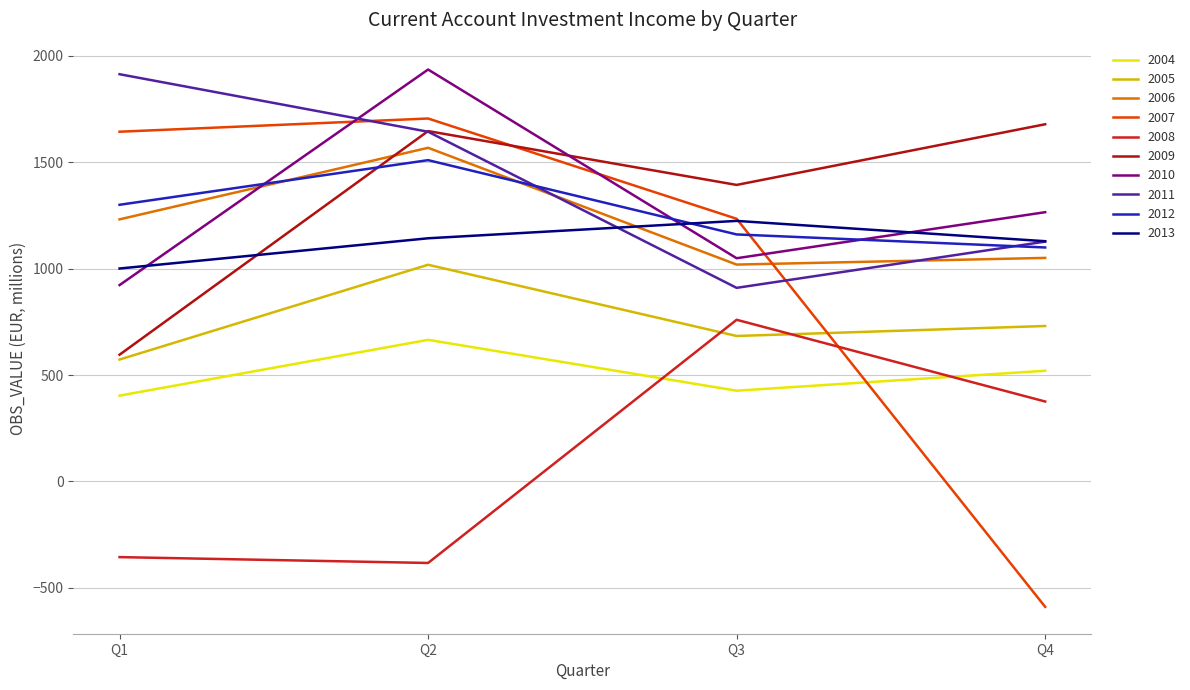

At which category does the chart reach its minimum across all series?

Q4